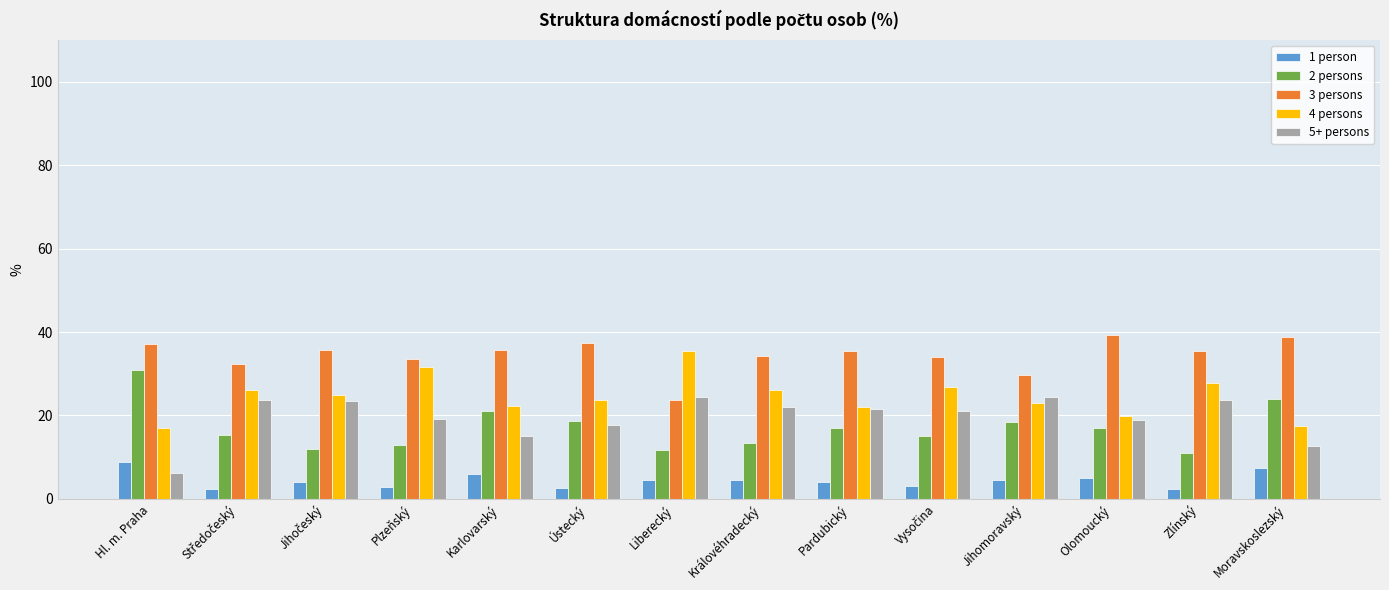

At Hl. m. Praha, list the series in order from smallest to largest.

5+ persons, 1 person, 4 persons, 2 persons, 3 persons